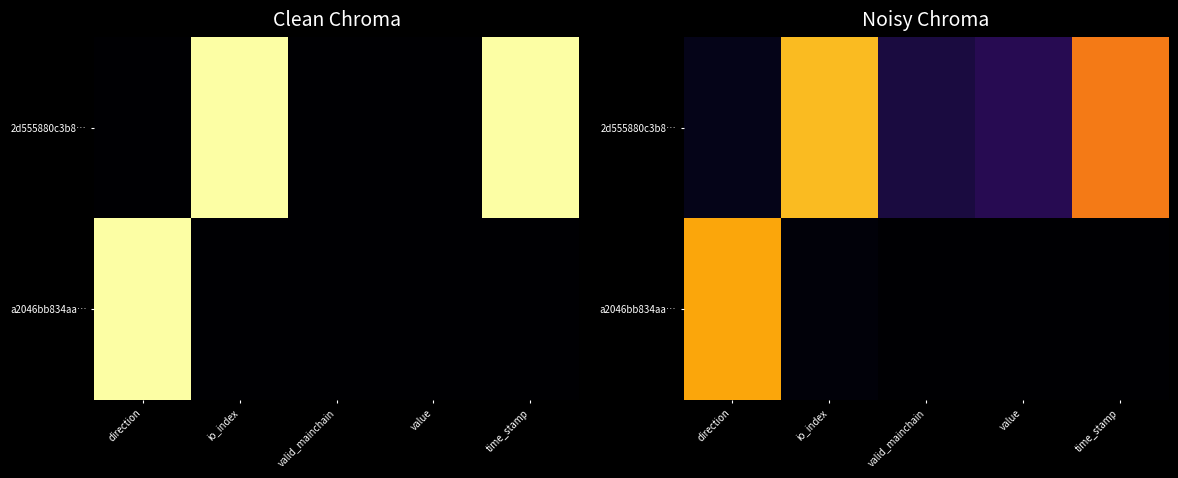

What is the maximum value shown in the chart?

0.8